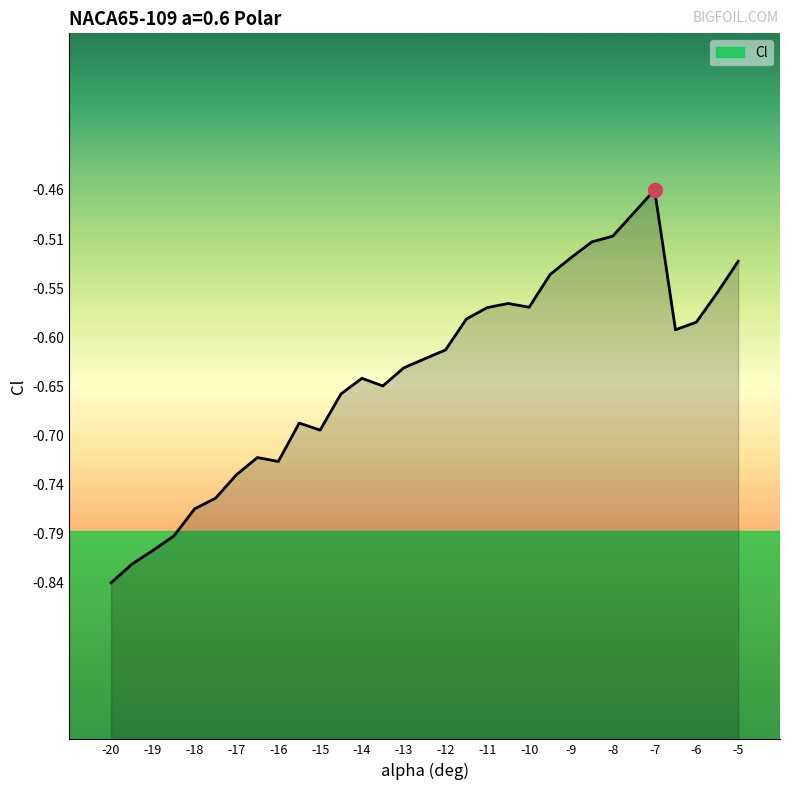

Between -9 and -20, which is larger?

-9